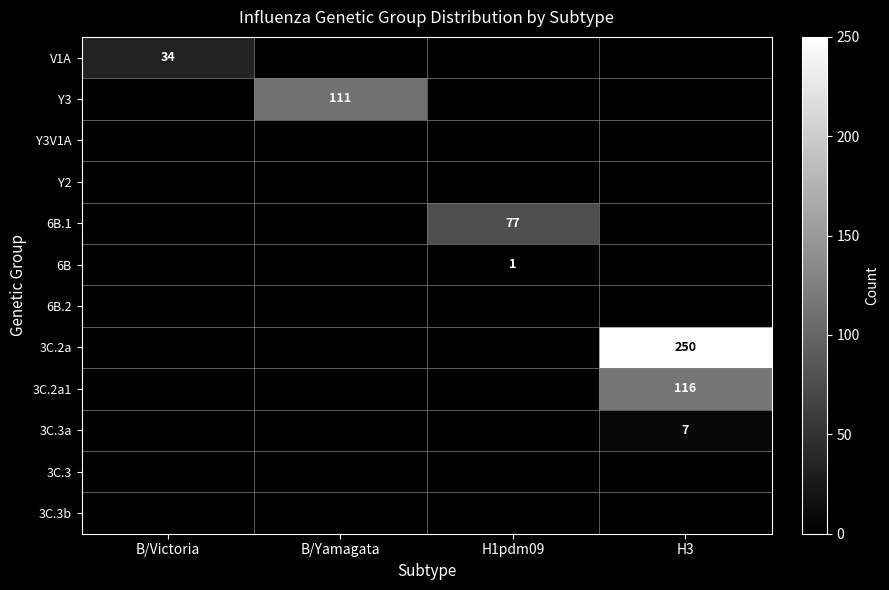

The value of 6B at H1pdm09 is 2. True or false?

False